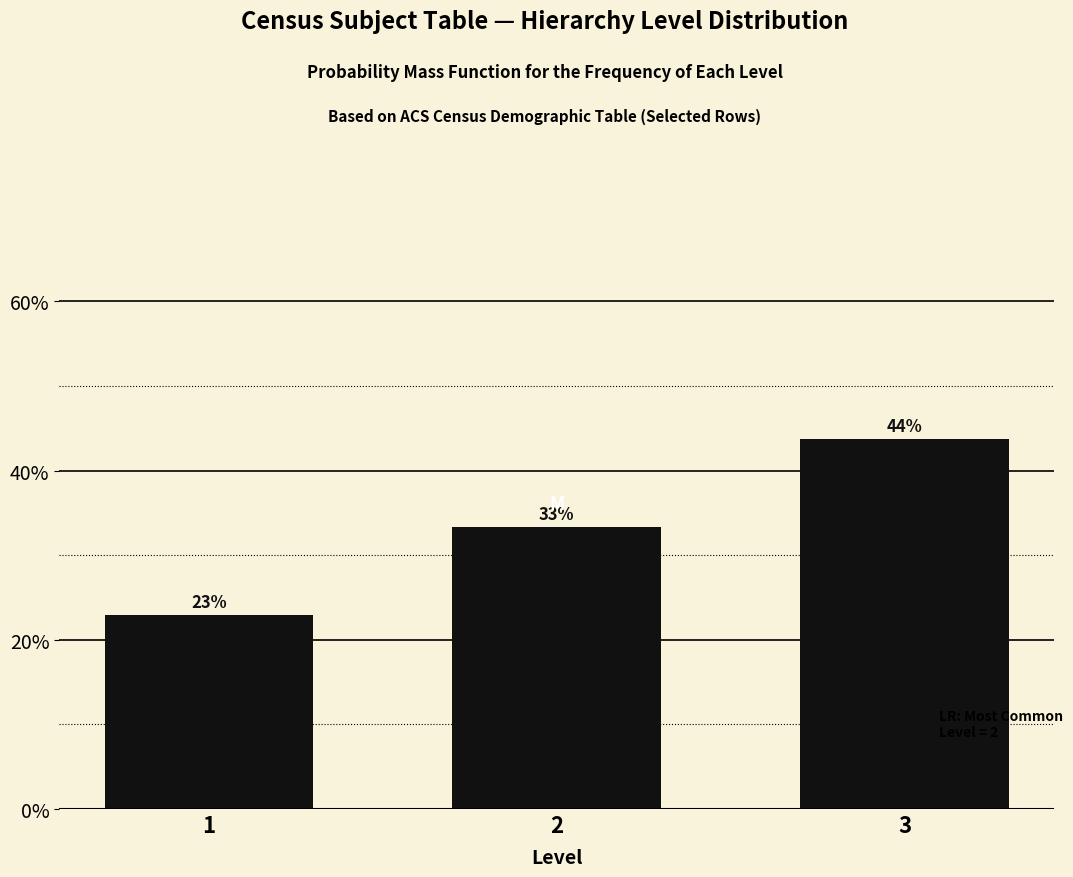

How many bars are there in total?

3